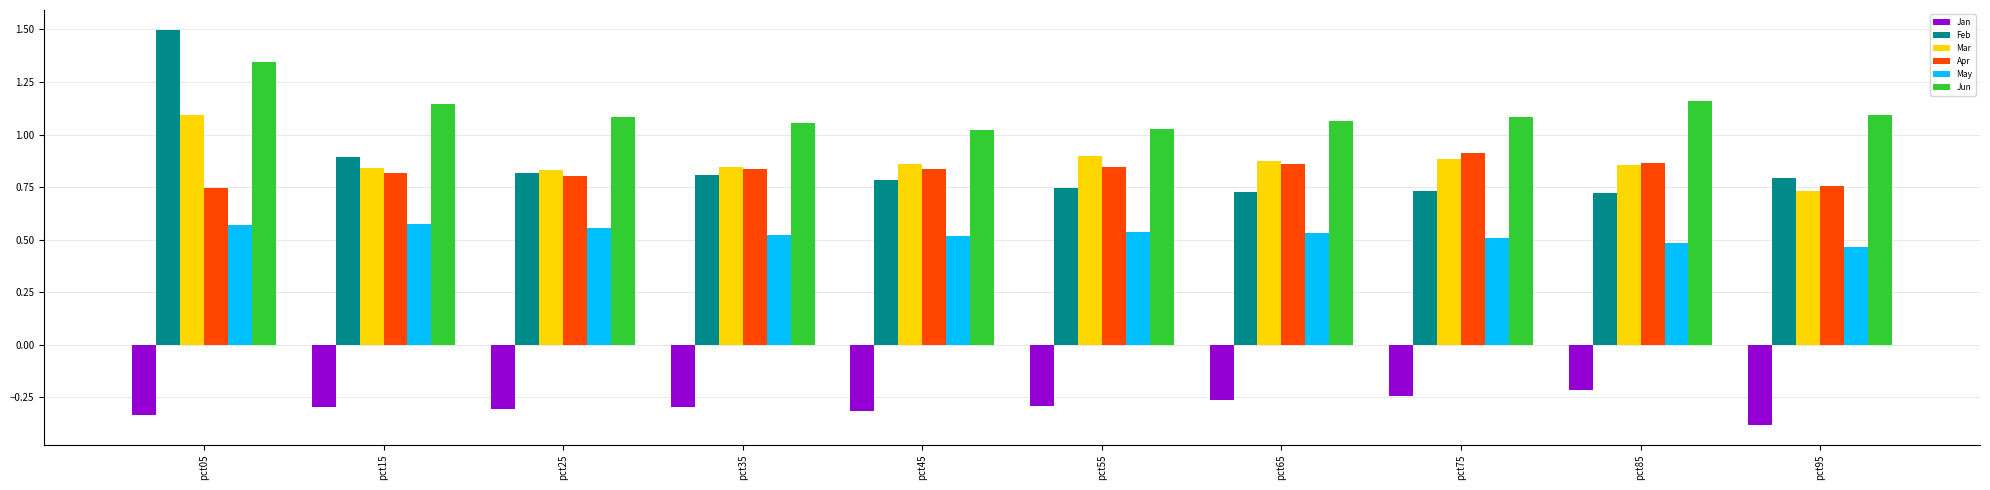

How many Feb values are between 0 and 1?

9